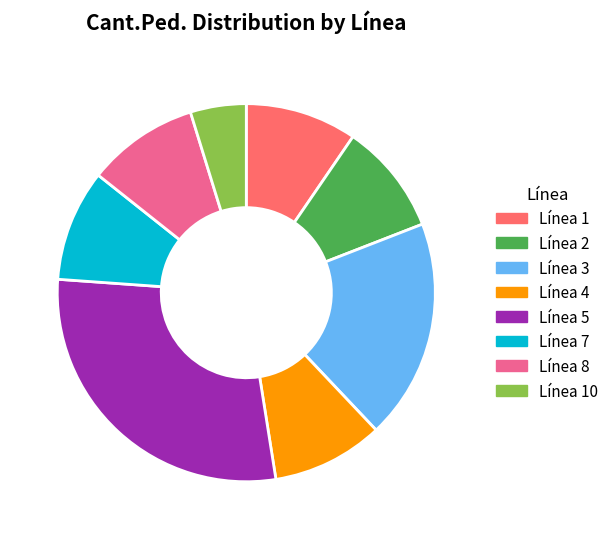

Is there any slice that represents more than half of the pie?

No